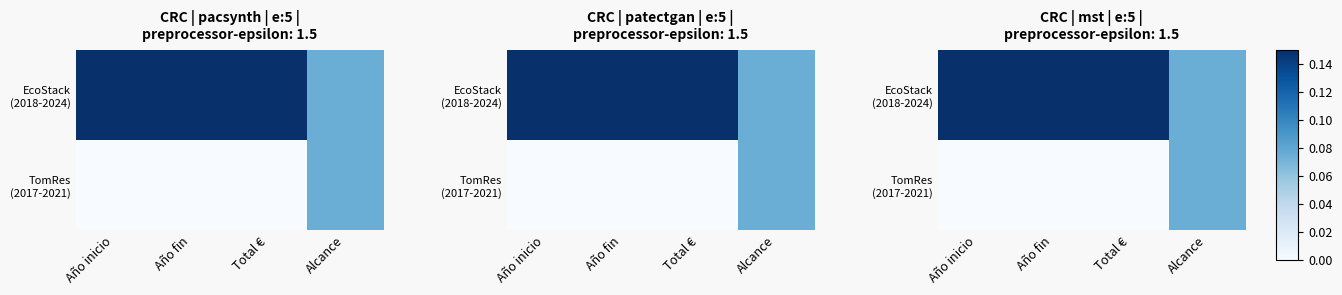

How many values in the TomRes (2017-2021) series exceed 0?

1